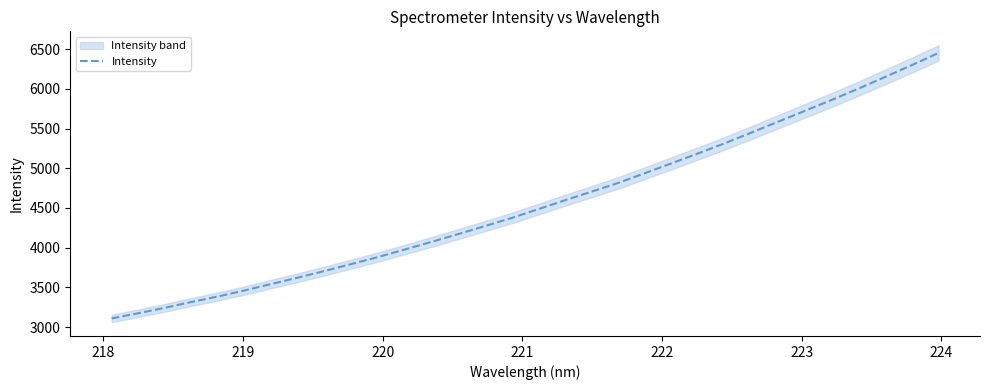

What is the lowest value of the Intensity series?

3109.2